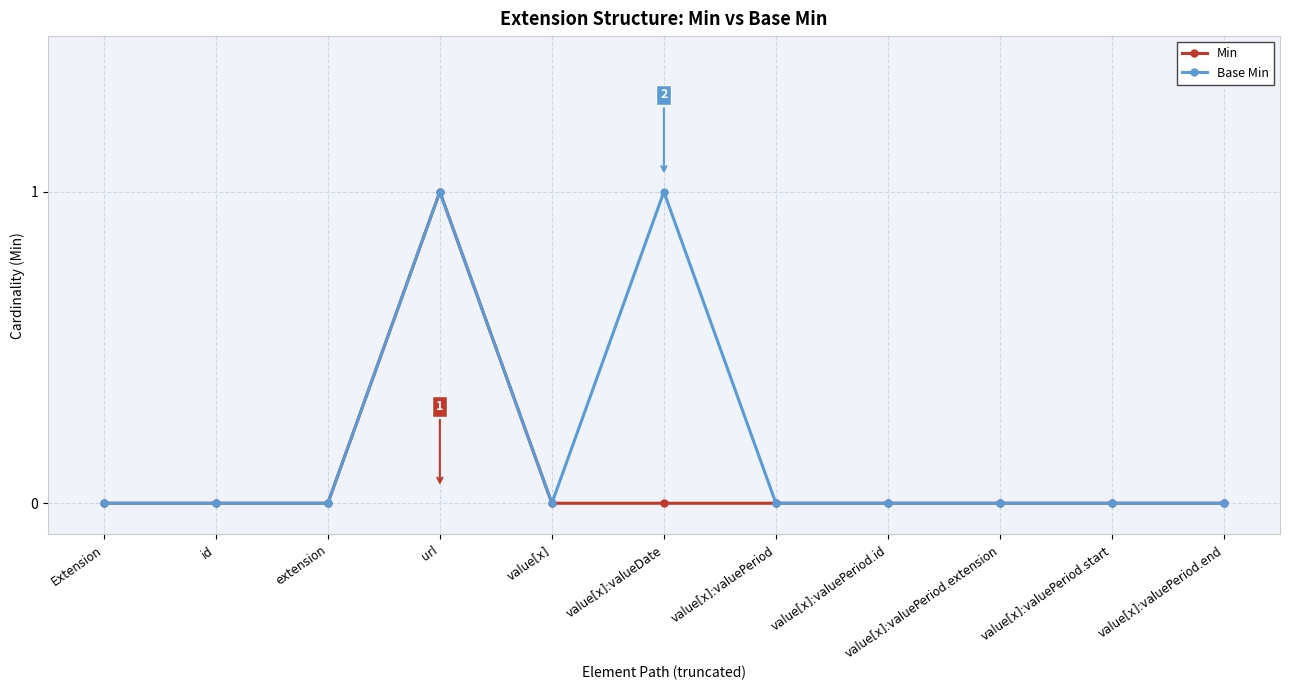

True or false: Base Min has more than 0 points higher than both neighbors.

True